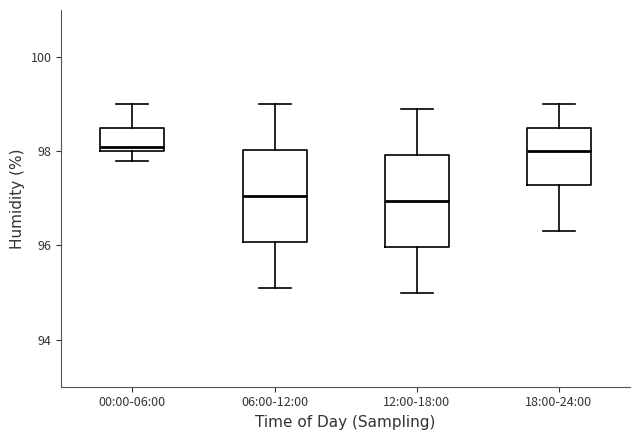

Reading left to right, read every box against the y-axis: the position of its median line, the range the box covers, and the ends of its whiskers. The values are not printed on the chart, so give them approximately, as read against the axis.

00:00-06:00: median 98.2, box 98.0 to 98.6, whiskers 97.8 to 99.0
06:00-12:00: median 97.0, box 96.0 to 98.0, whiskers 95.2 to 99.0
12:00-18:00: median 97.0, box 96.0 to 98.0, whiskers 95.0 to 99.0
18:00-24:00: median 98.0, box 97.2 to 98.6, whiskers 96.4 to 99.0